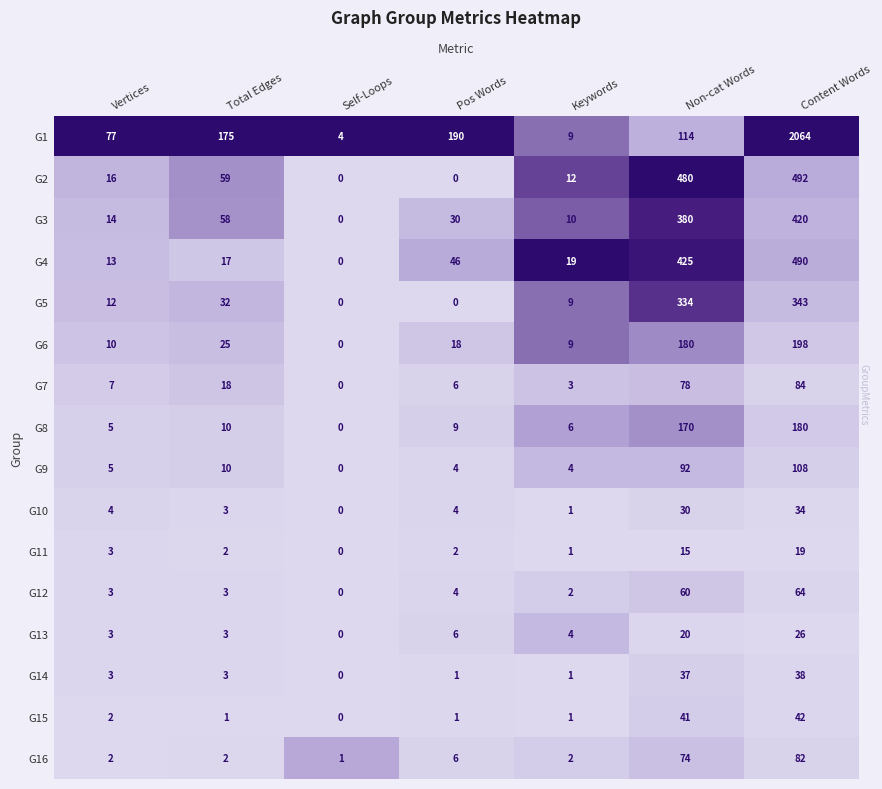

Which series has the largest range (max minus min)?

G1